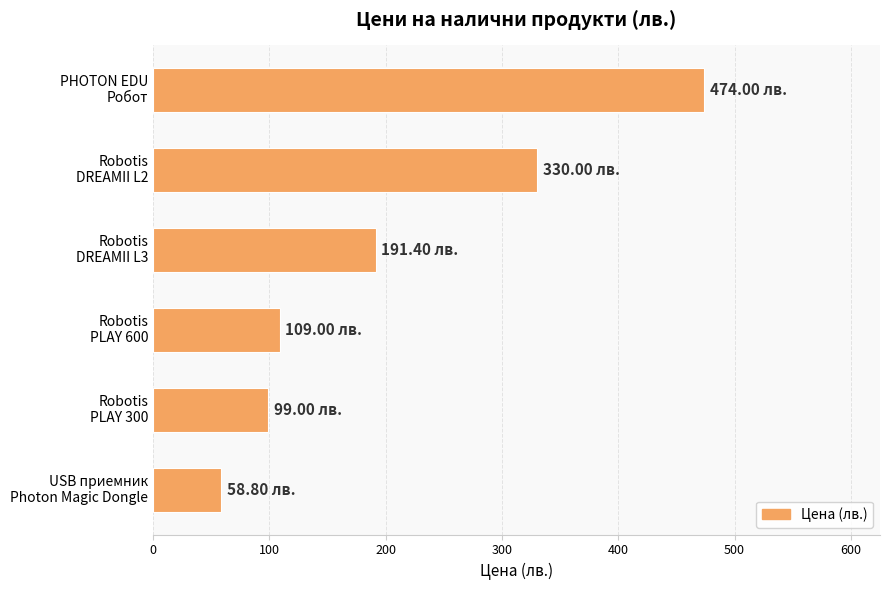

Are the bars grouped side by side (vs. stacked)?

No